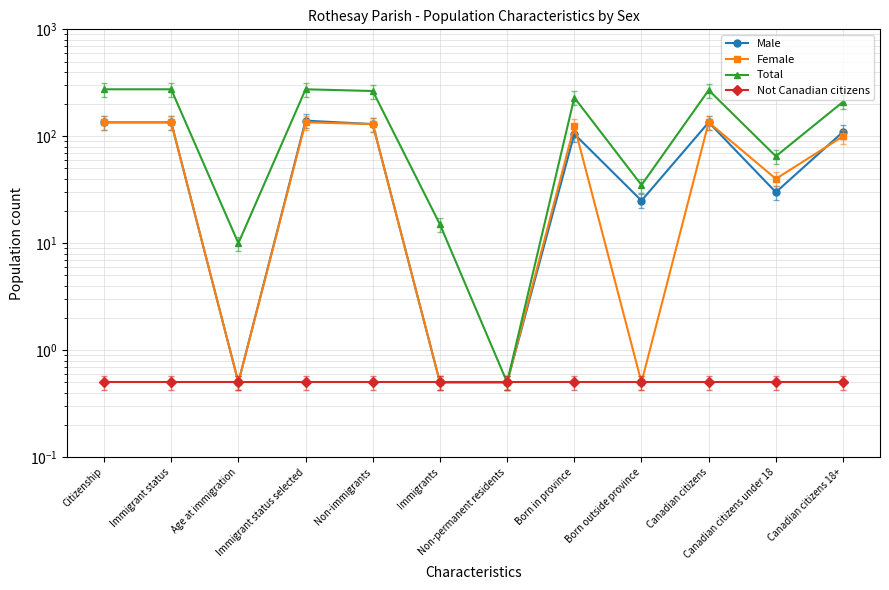

Which series changed the most between Immigrant status selected and Canadian citizens?

Male